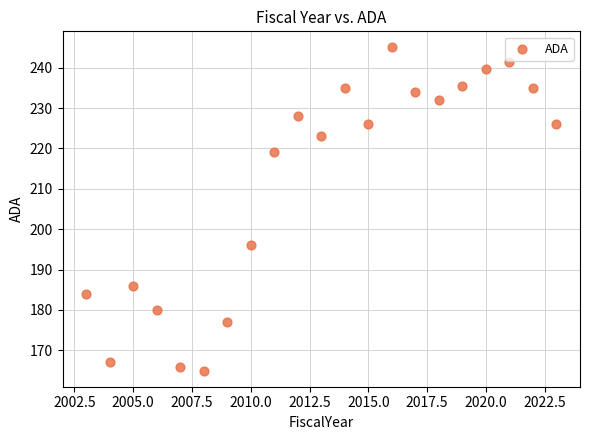

What is the range of Y values (max minus min)?

80.0